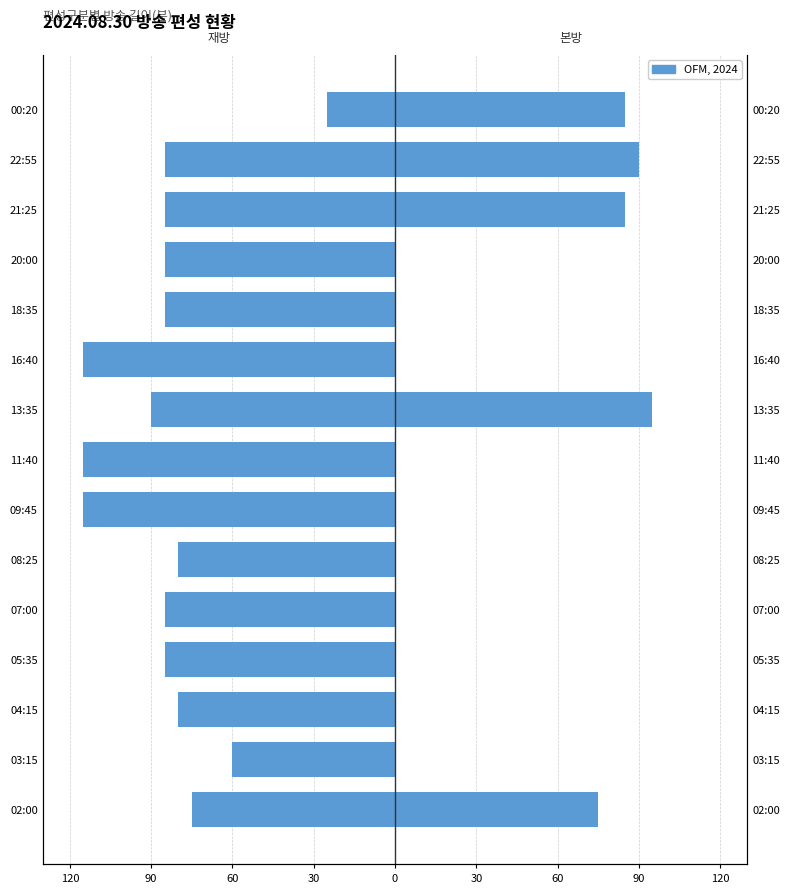

Reading left to right, extract all data points from this chart.

재방: -75	-60	-80	-85	-85	-80	-115	-115	-90	-115	-85	-85	-85	-85	-25
본방: 75	0	0	0	0	0	0	0	95	0	0	0	85	90	85